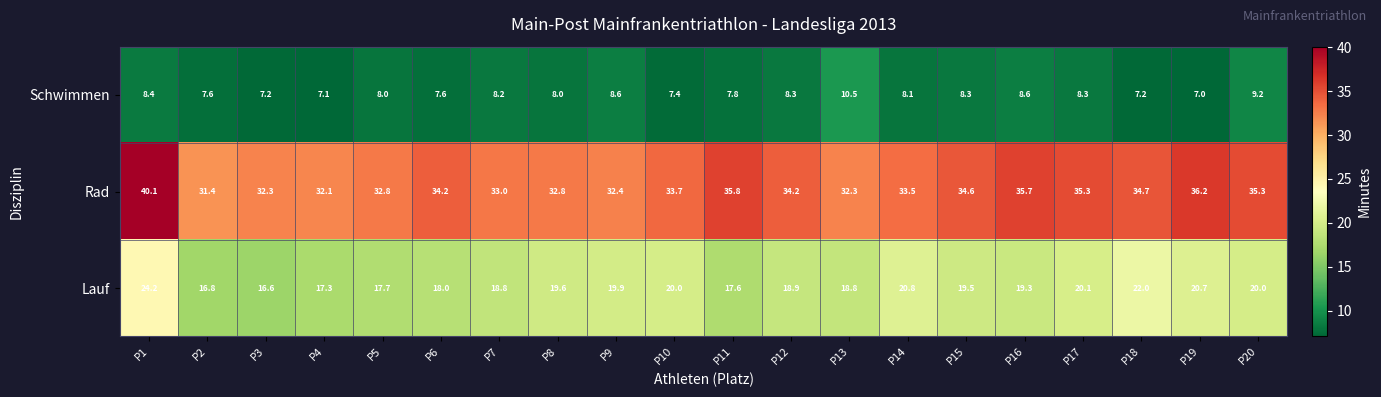

At which category does the chart reach its peak across all series?

P1